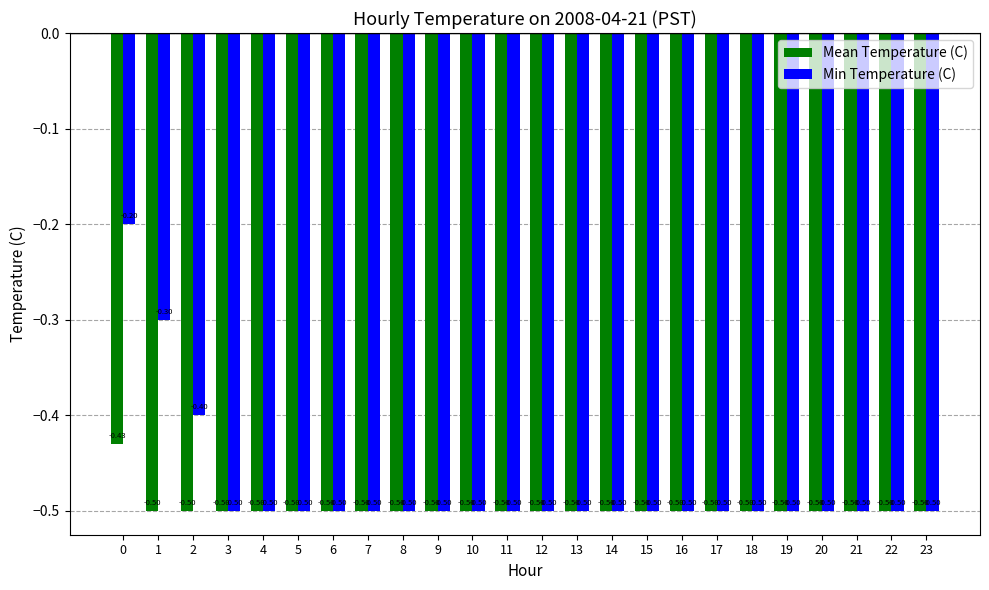

What is the minimum value shown in the chart?

-0.5